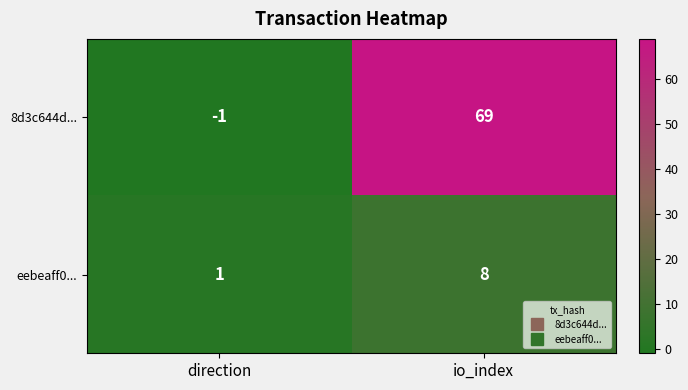

What is the maximum value shown in the chart?

69